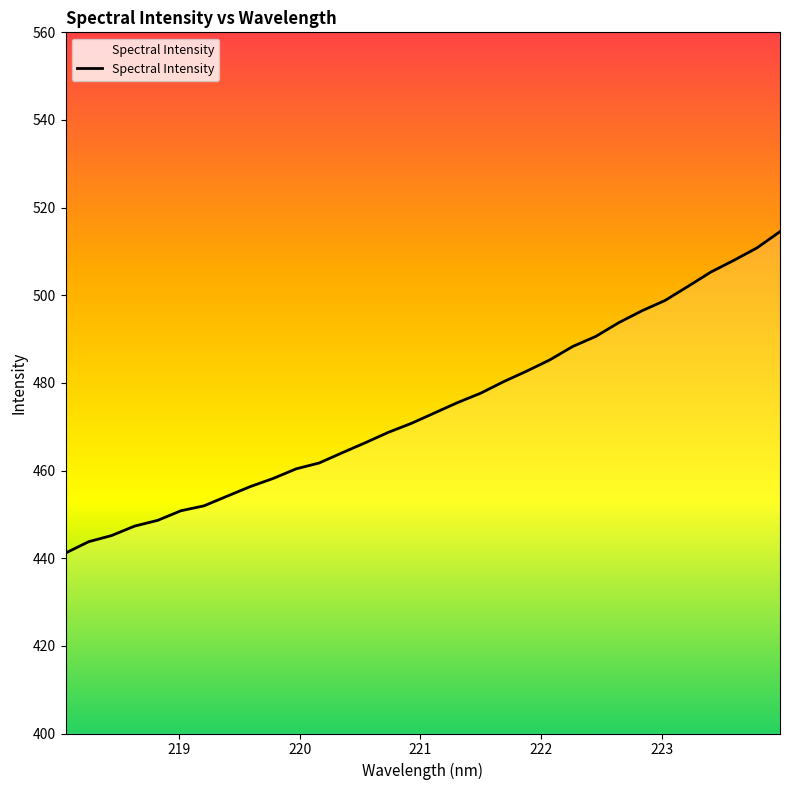

What is the average value?

474.1